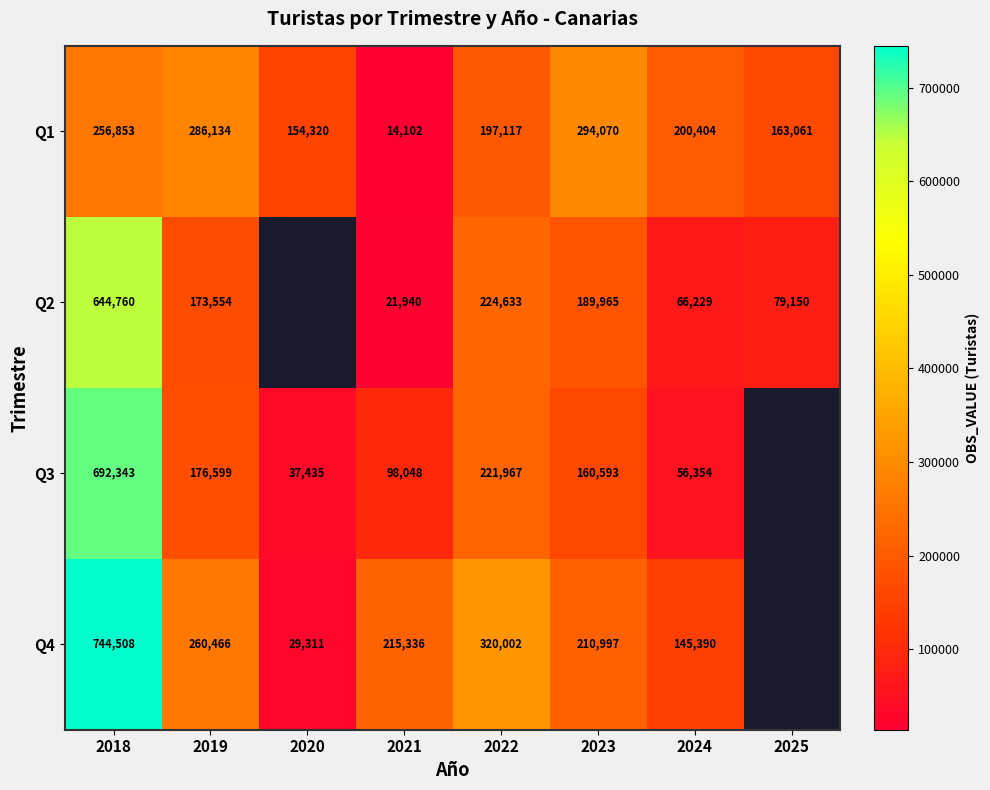

At how many categories does at least one series exceed 377214?

1